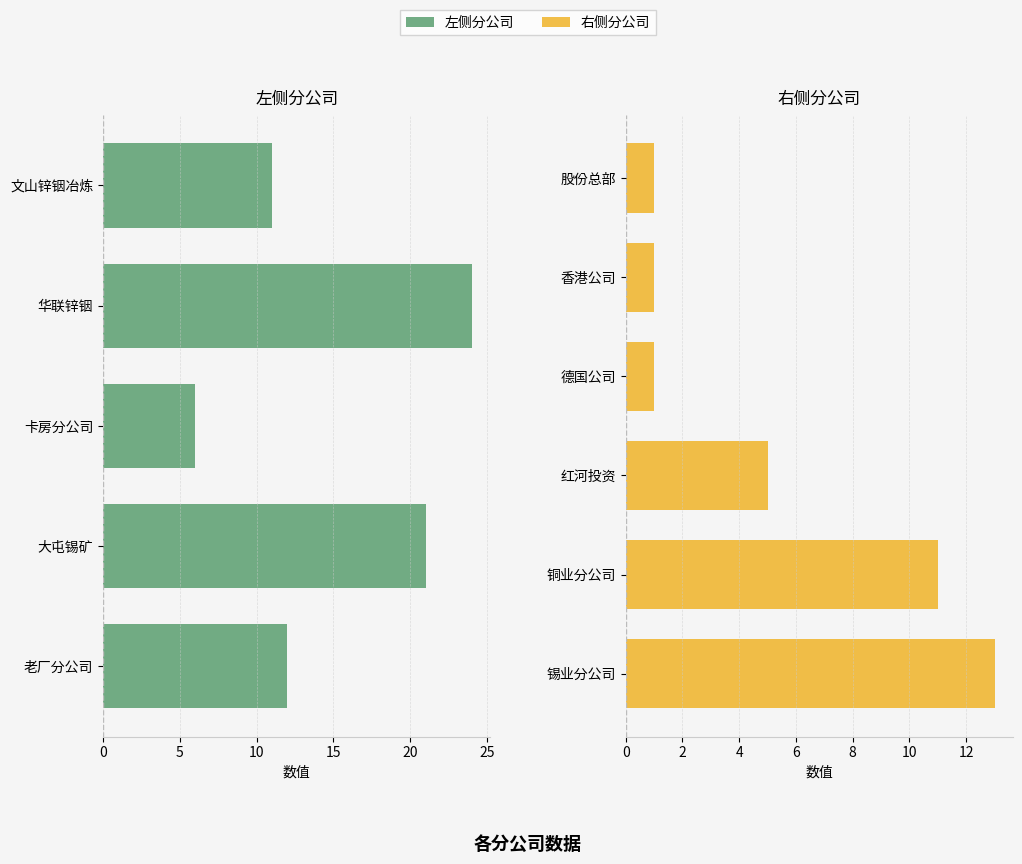

At which label is the value closest to 12?

老厂分公司